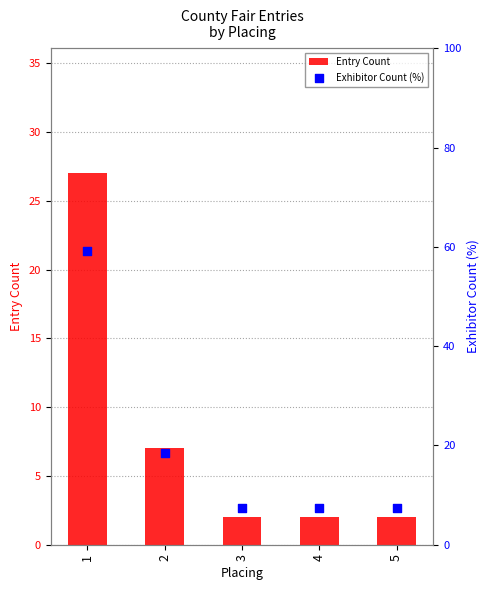

What is the total value across all series at 1?

86.3